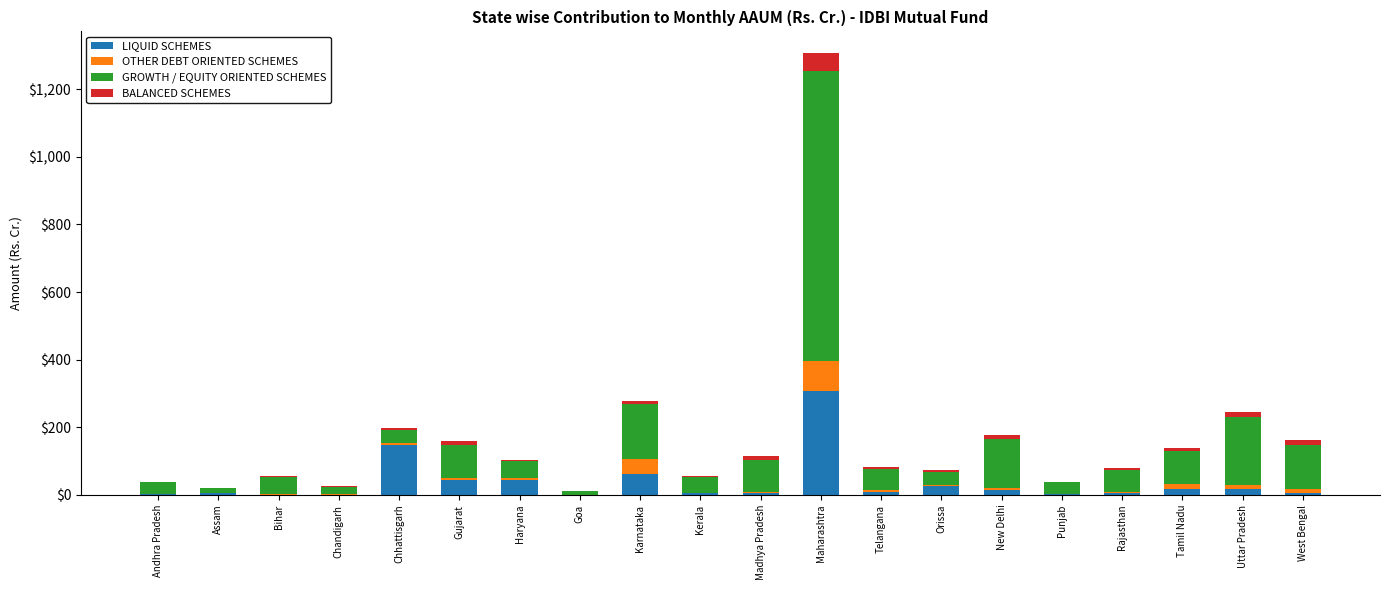

Rank the series at Chandigarh from highest to lowest value.

GROWTH / EQUITY ORIENTED SCHEMES, BALANCED SCHEMES, OTHER DEBT ORIENTED SCHEMES, LIQUID SCHEMES